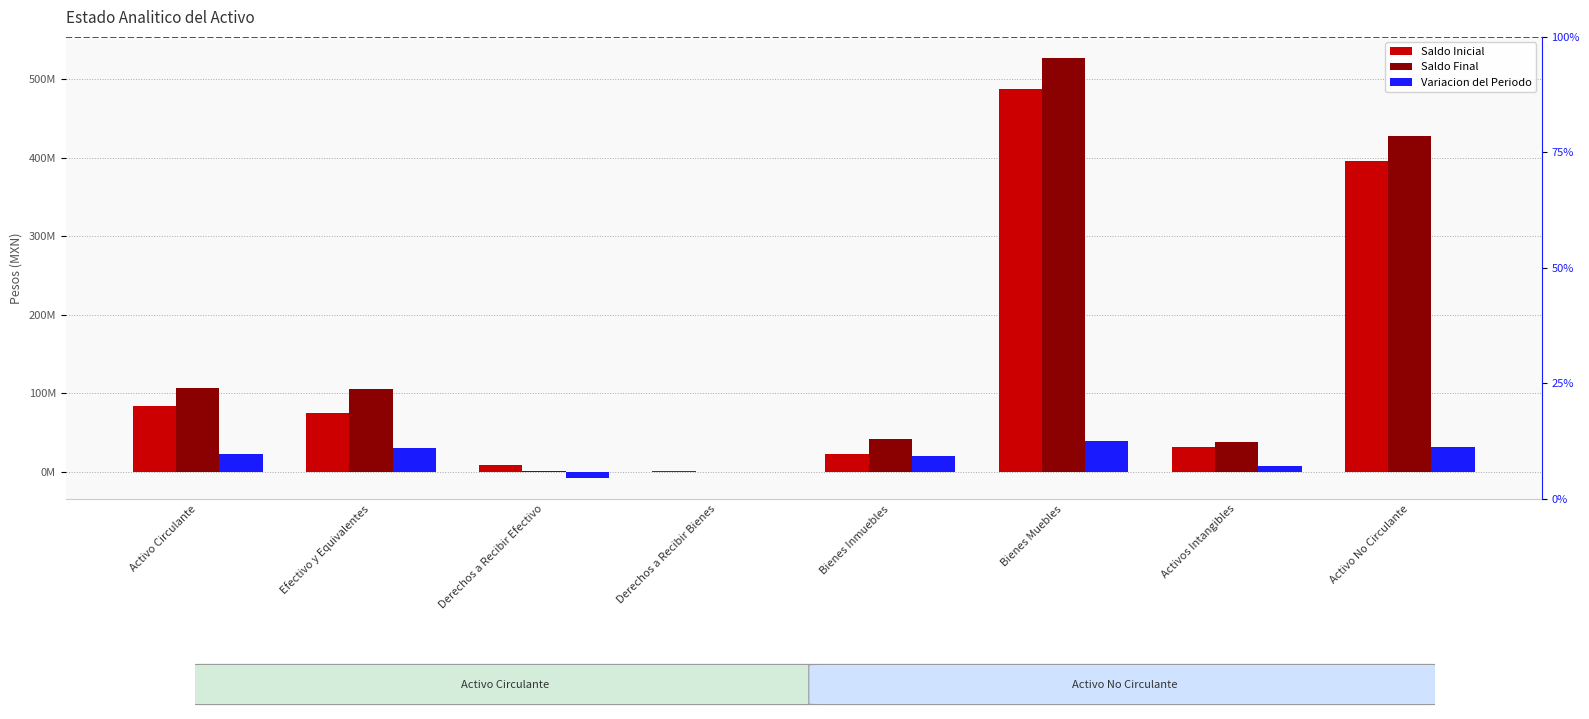

What position from the right is Derechos a Recibir Bienes?

5